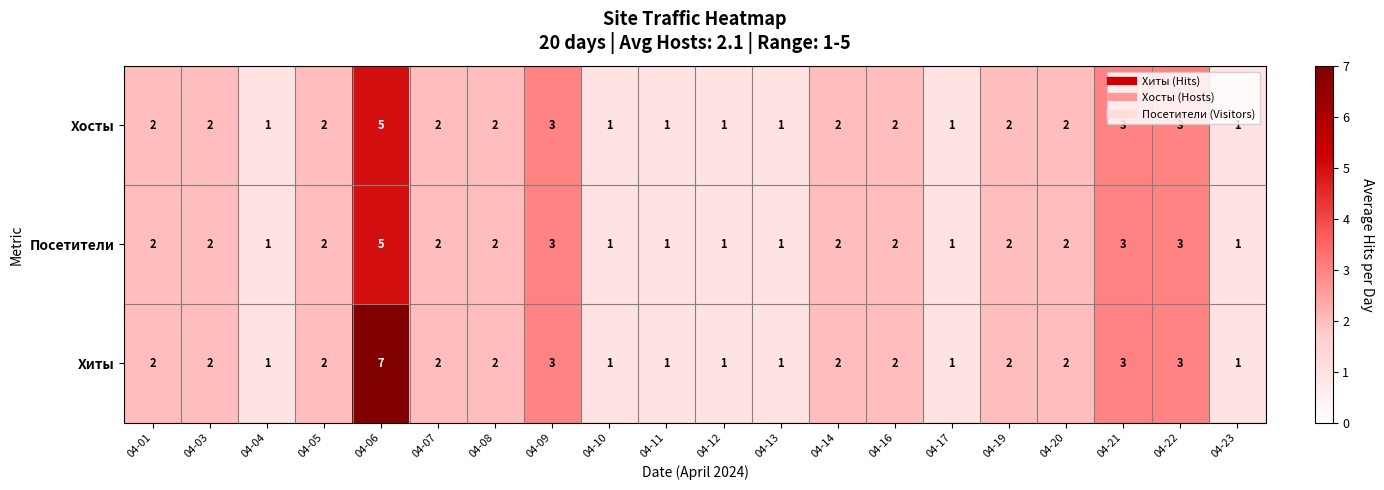

True or false: Посетители has a value of 5 at 04-22.

False